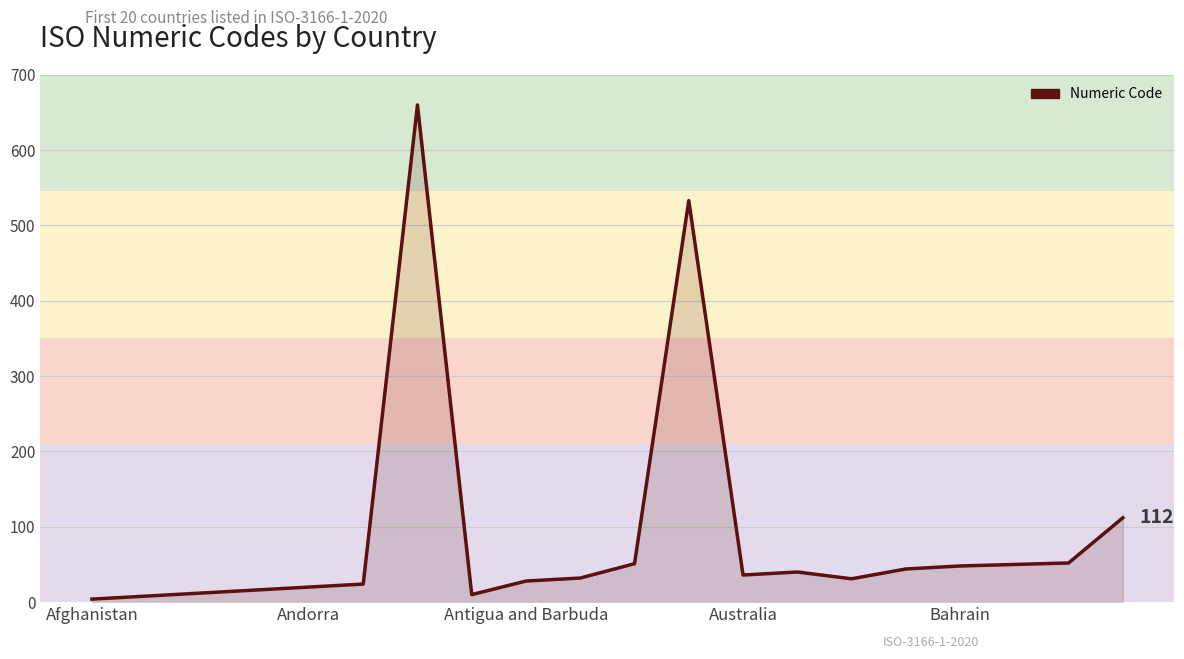

What is the difference between the maximum and minimum values?

656